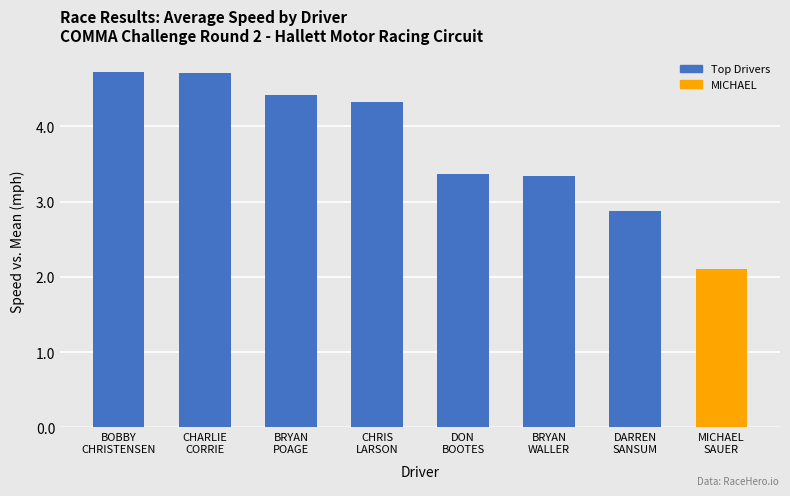

What is the difference between the second highest and minimum values?

2.6